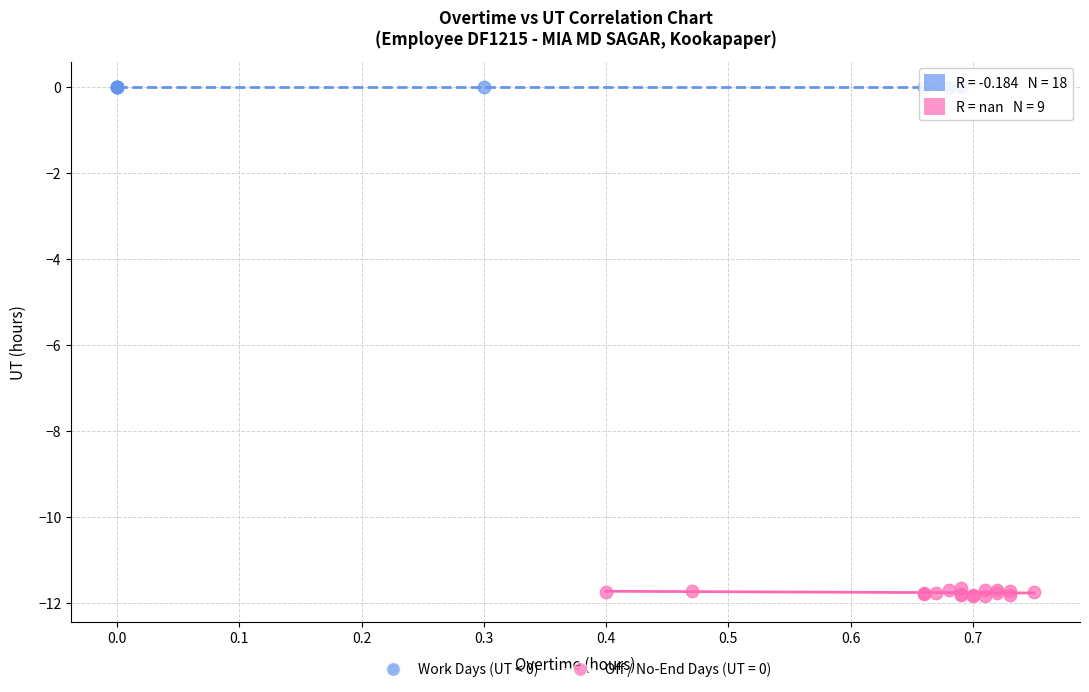

Which series reaches the minimum Y coordinate?

Work Days (UT < 0)